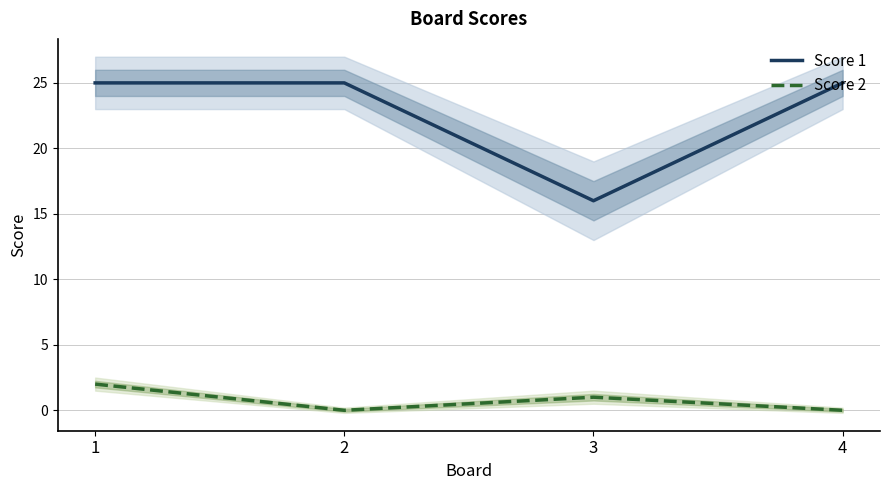

Between 1 and 3, which series saw the biggest shift?

Score 1